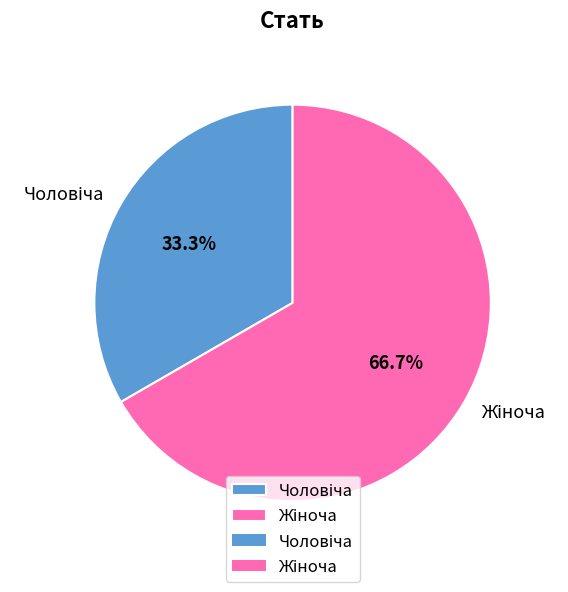

To the nearest percent, what is the difference between the largest and smallest slice percentages?

33%